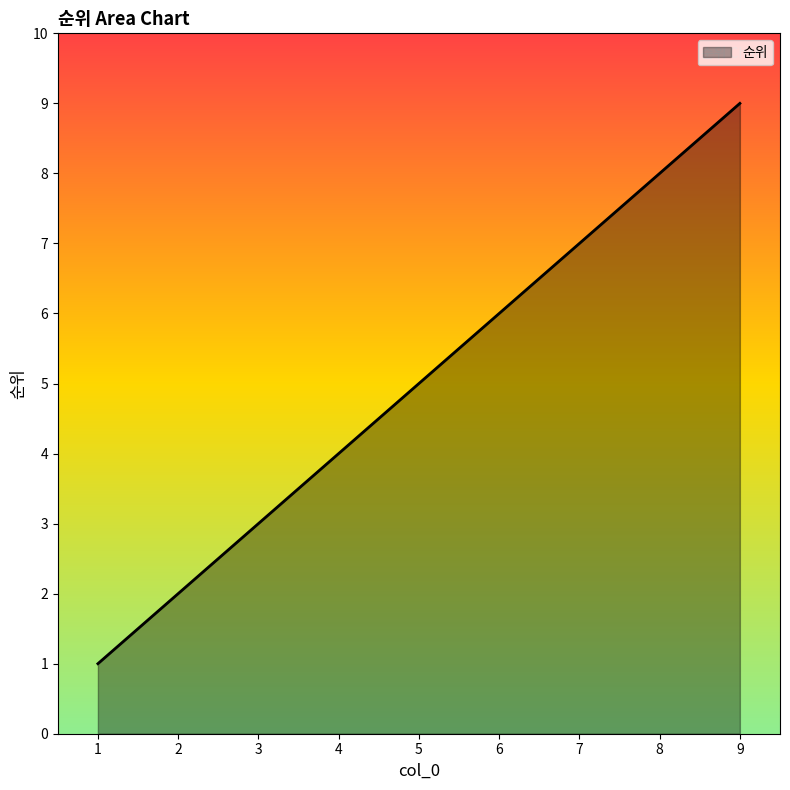

Count the number of categories in the chart.

9